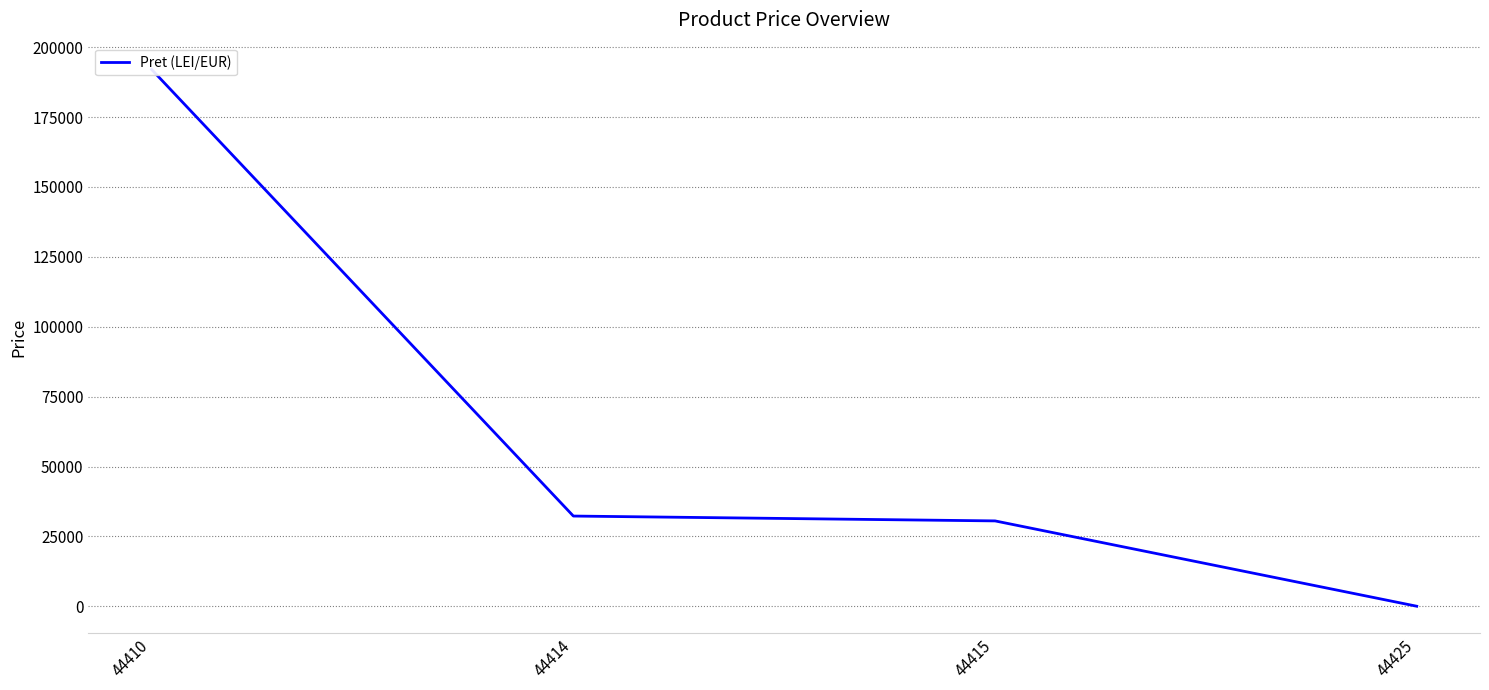

Is it true that the value at 44425 is 51.8?

True